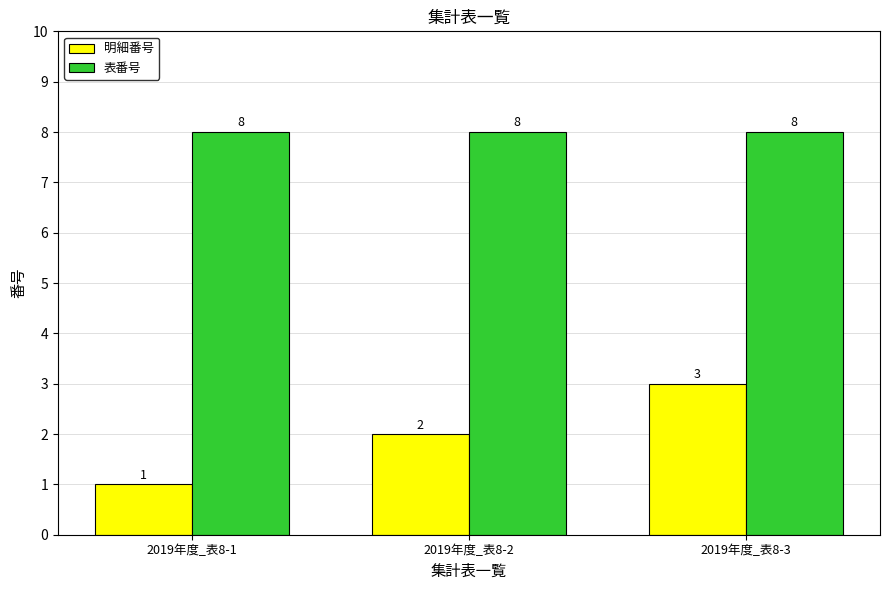

Between 2019年度_表8-1 and 2019年度_表8-3, which series saw the biggest shift?

明細番号